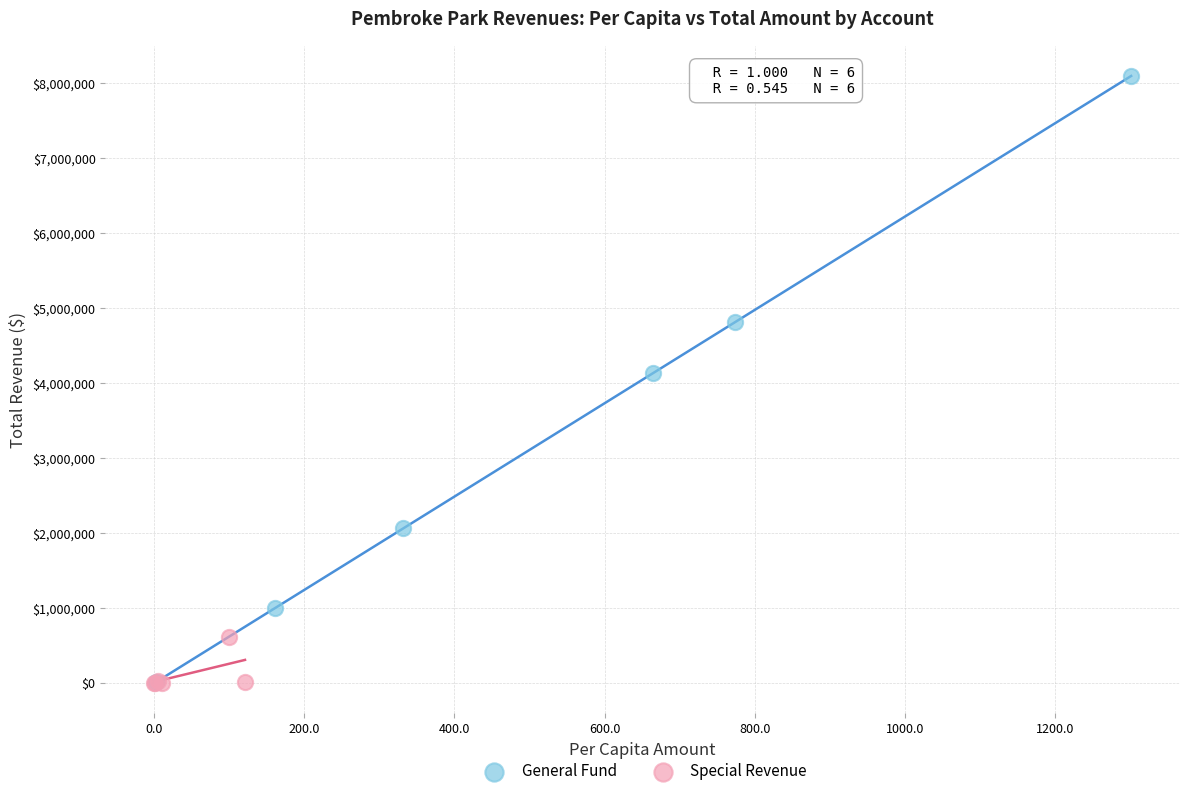

Which series has the widest spread of Y values?

General Fund